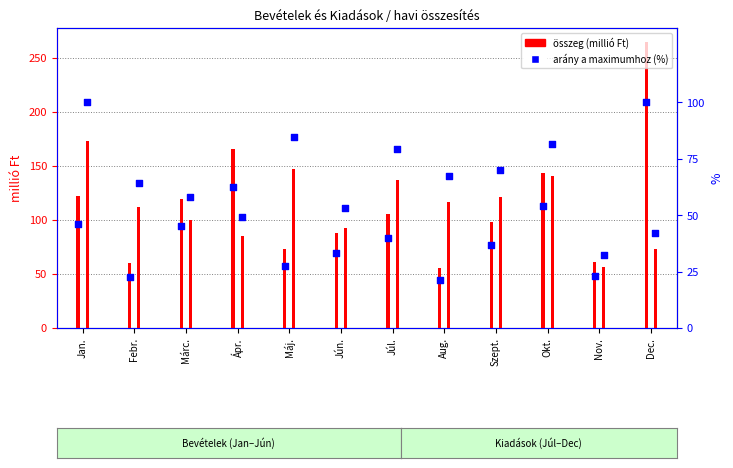

Is the value of Kiadások összesen at Jún. greater than the value of Bevételek összesen at Febr.?

Yes